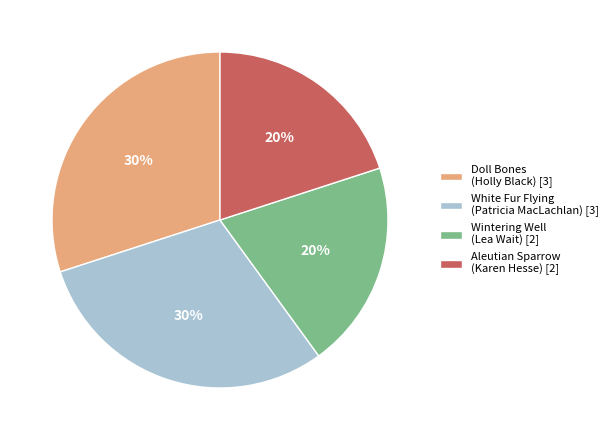

To the nearest percent, what percentage of the pie is Doll Bones (Holly Black) [3]?

30%